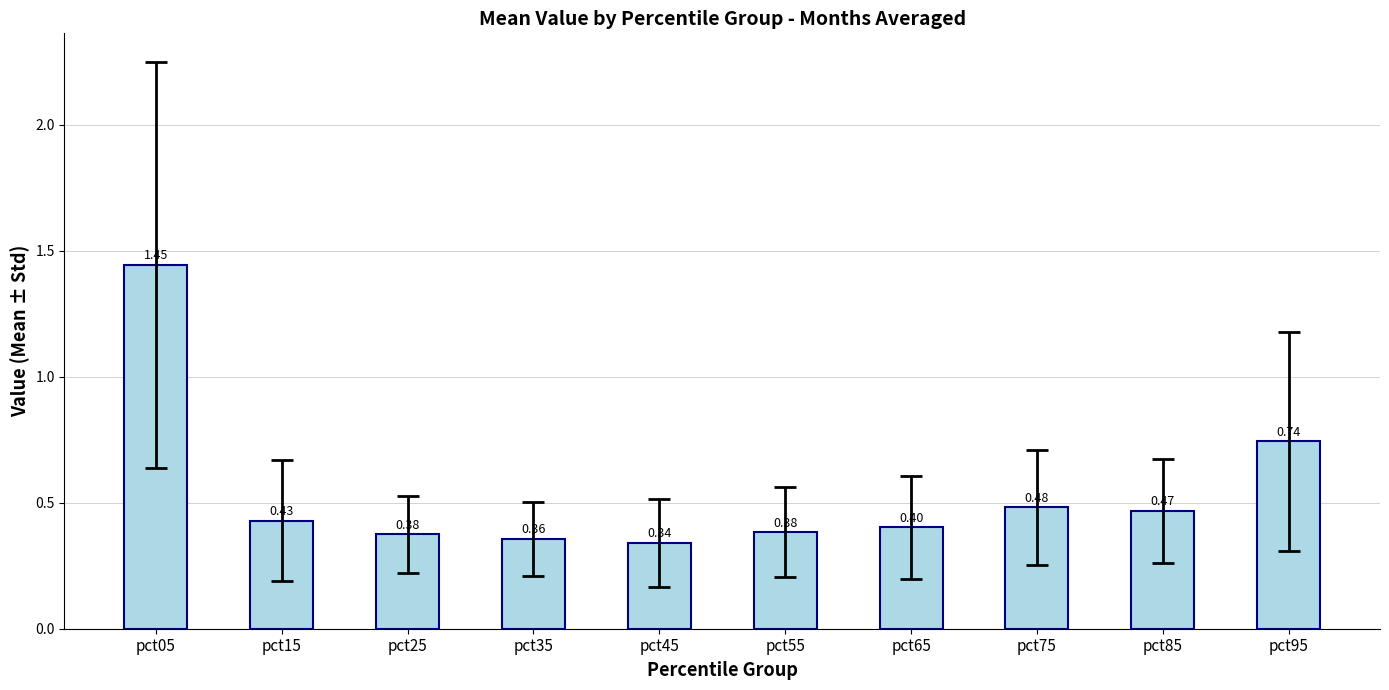

At which category does the chart reach its minimum across all series?

pct45